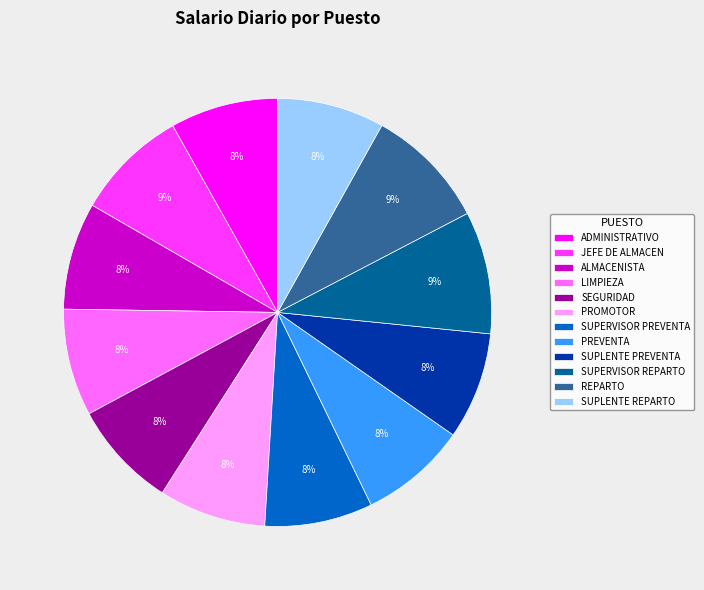

To the nearest percent, what portion does LIMPIEZA represent?

8%